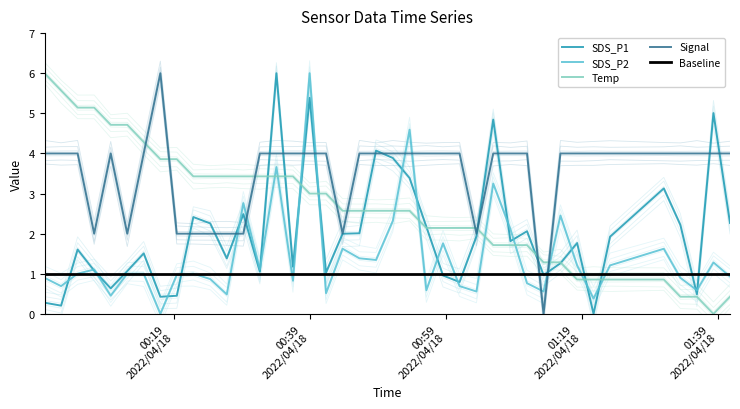

How many positive values does the SDS_P1 series have?

39